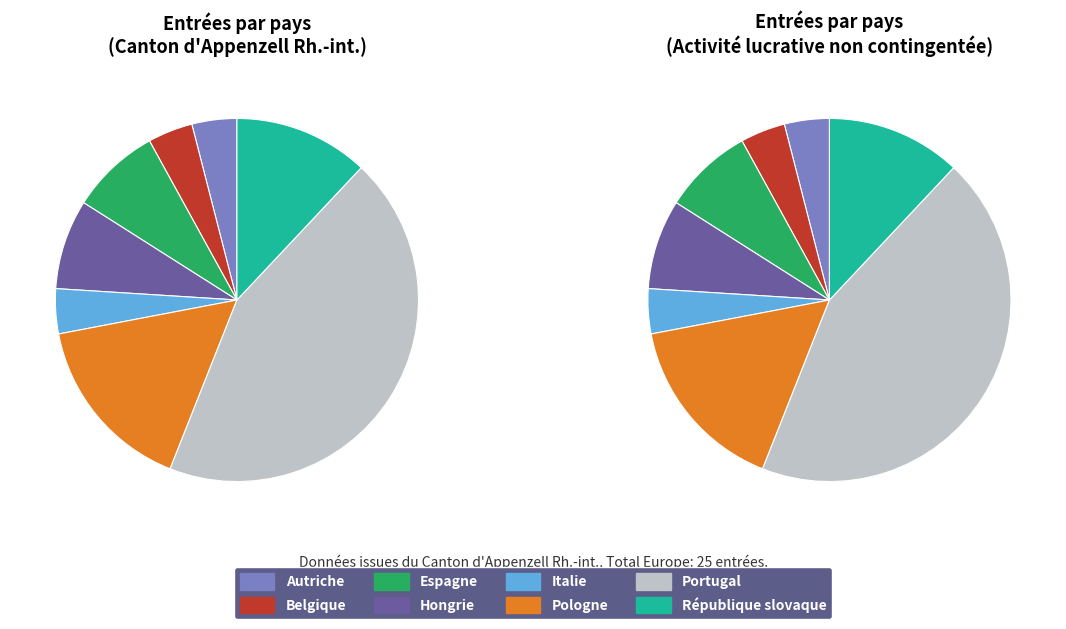

Does Pologne represent more than half of the total?

No